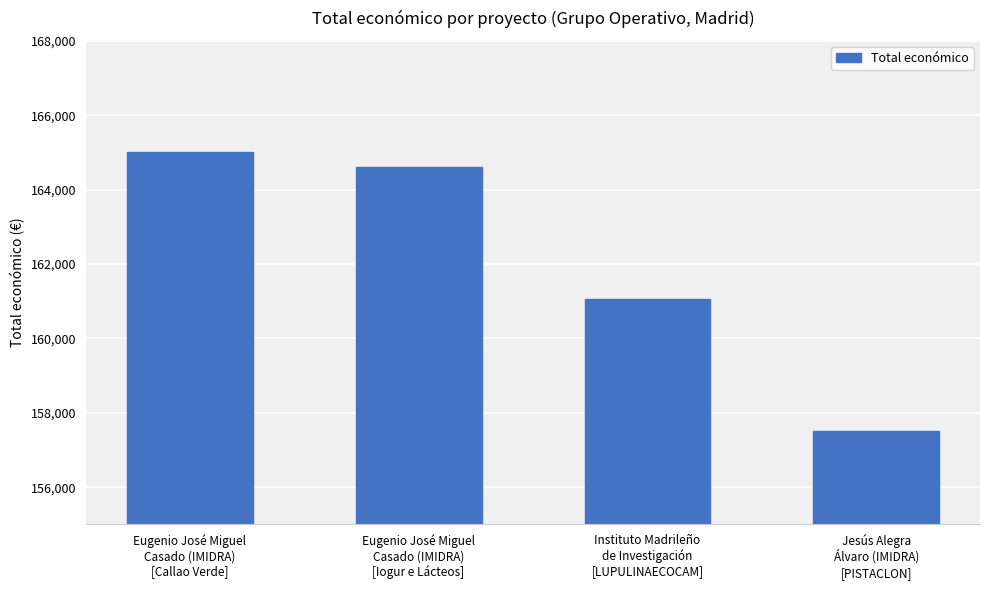

At which category does the chart reach its peak across all series?

Eugenio José Miguel
Casado (IMIDRA)
[Callao Verde]